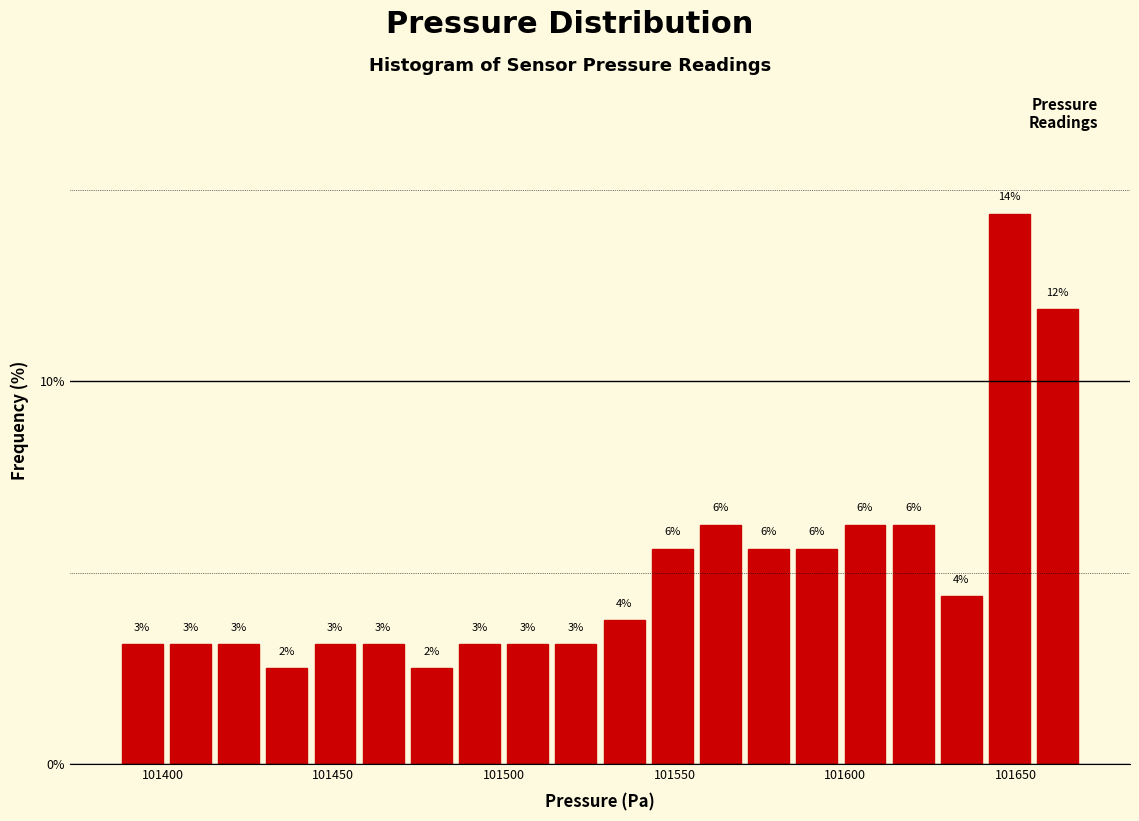

Around what value on the x-axis is the tallest bar? Give the approximate position of its centre, as read against the axis.

101650